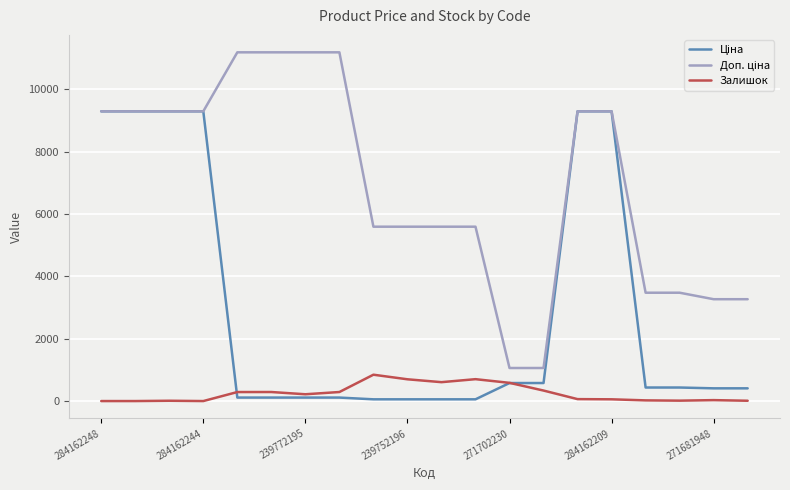

Does the chart have visible grid lines?

Yes